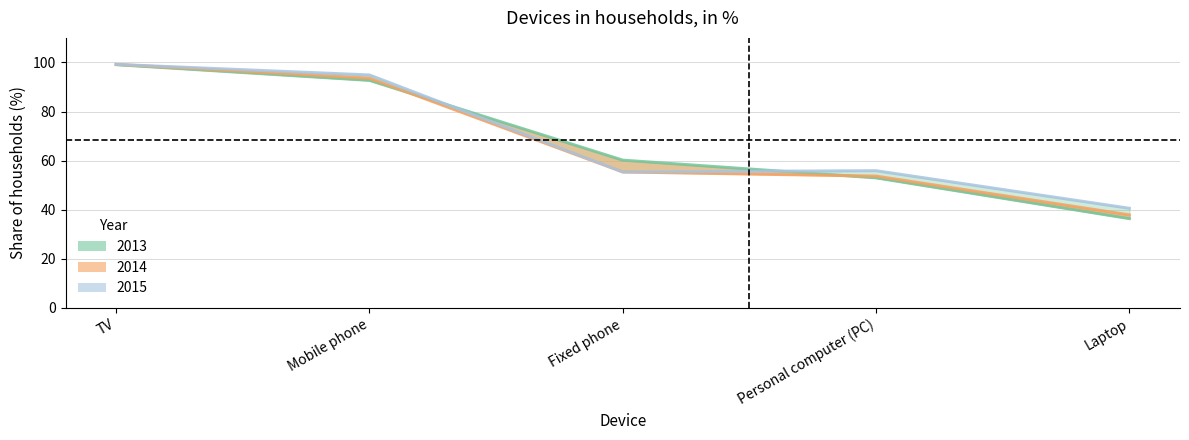

List the labels in order of 2015 value, largest first.

TV, Mobile phone, Personal computer (PC), Fixed phone, Laptop